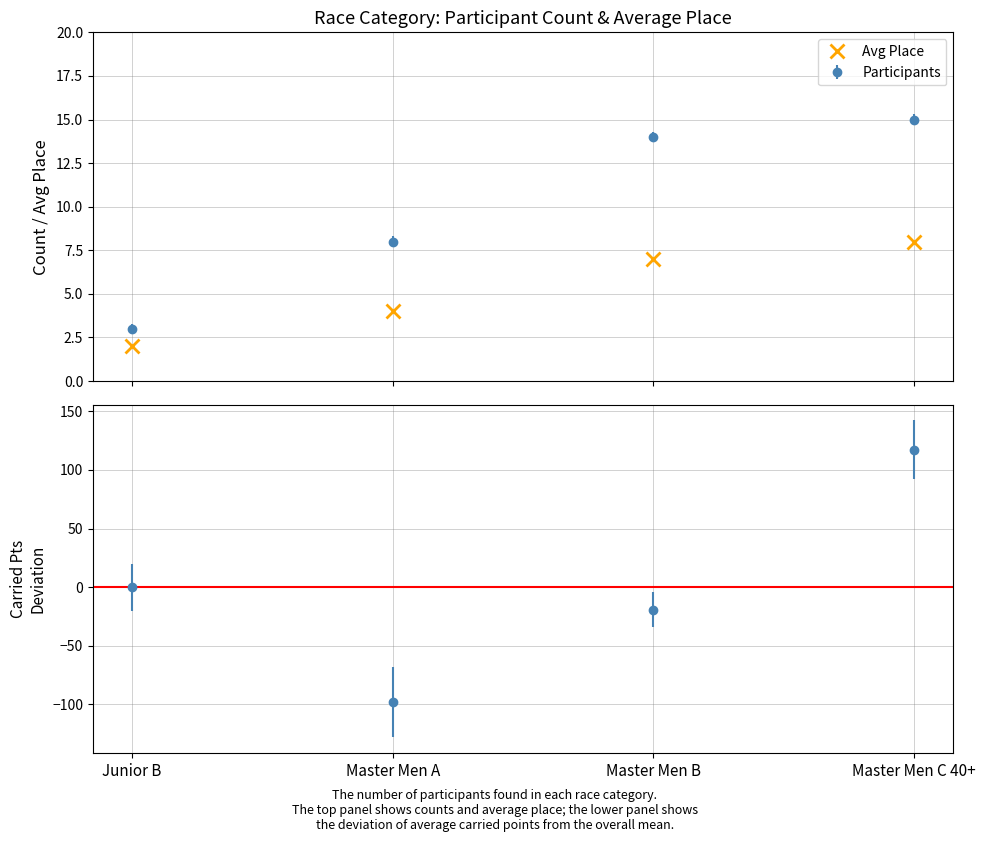

Which label corresponds to the largest value in the chart?

Master Men C 40+